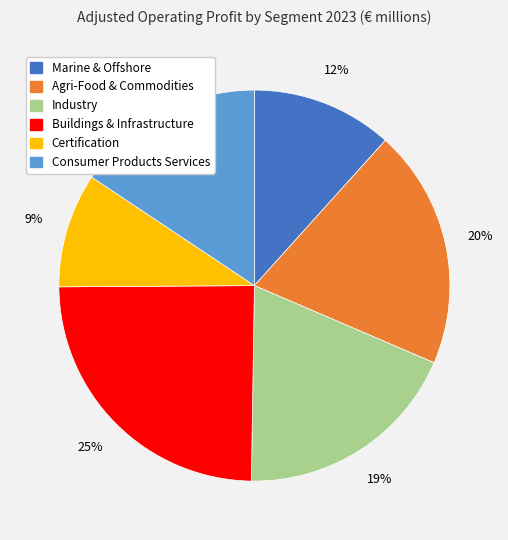

Which slice is the smallest?

Certification